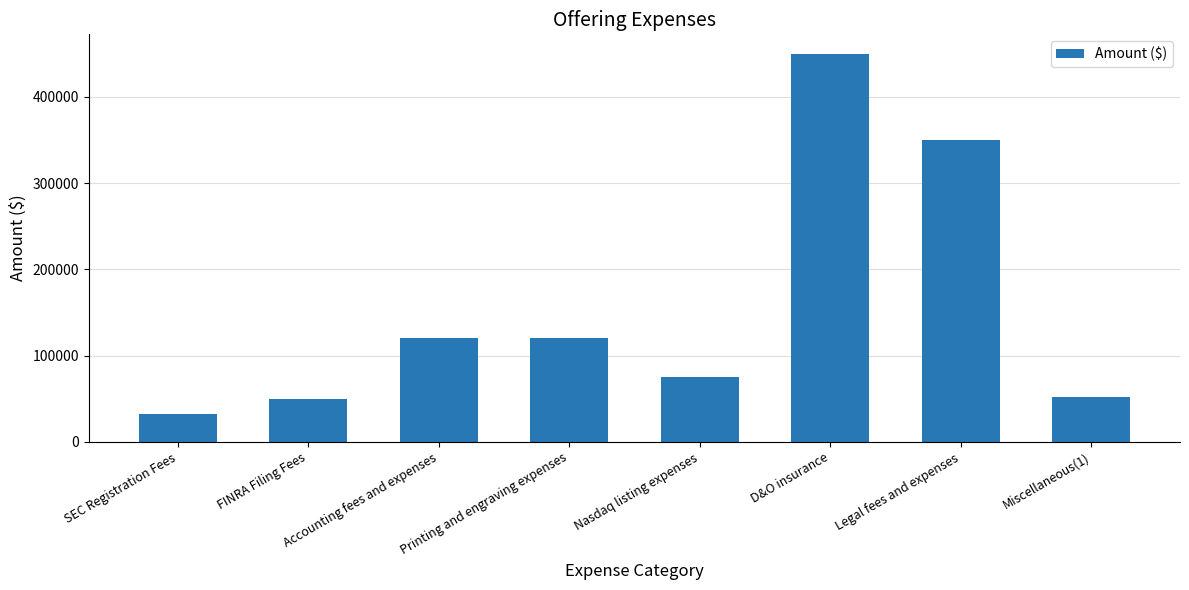

Reading left to right, transcribe all the data shown in this chart.

32621	50000	120000	120000	75000	450000	350000	52379